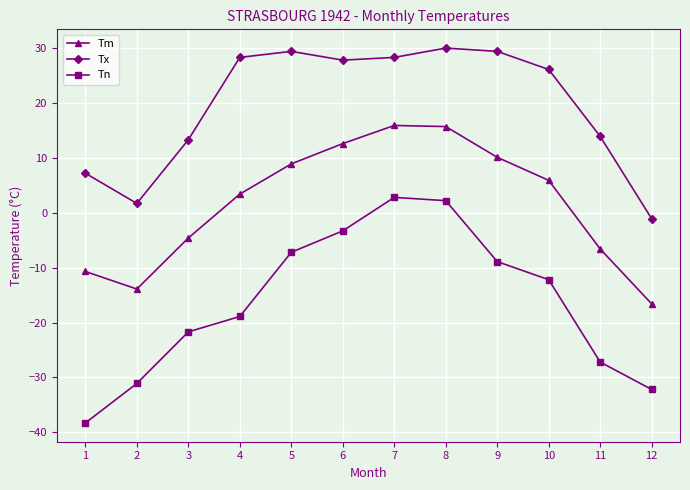

What is the maximum value for Tn?

2.8